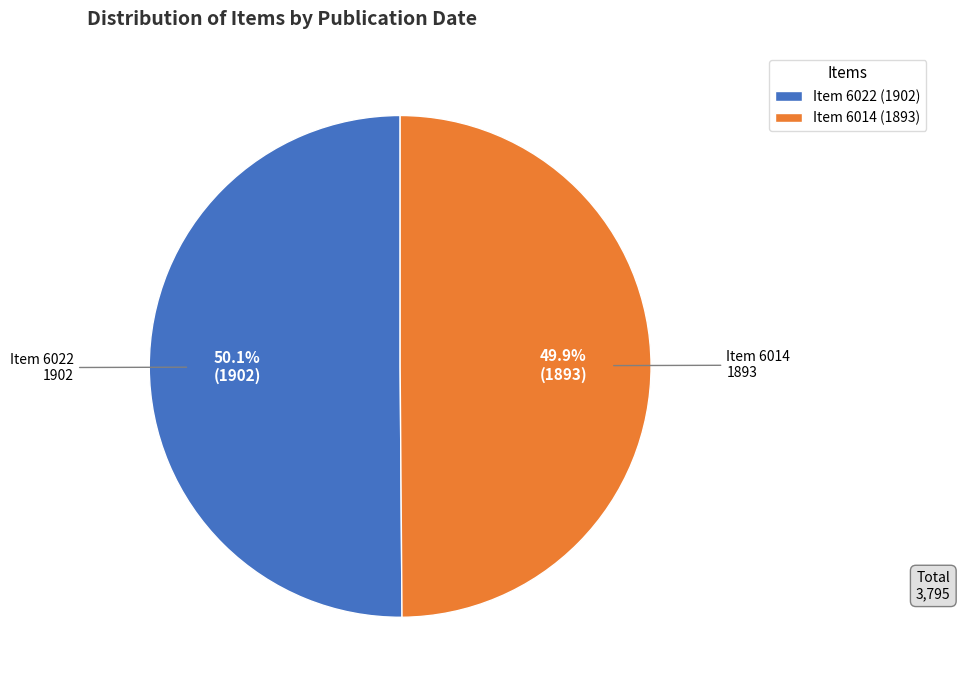

To the nearest percent, what is the average slice percentage?

50%